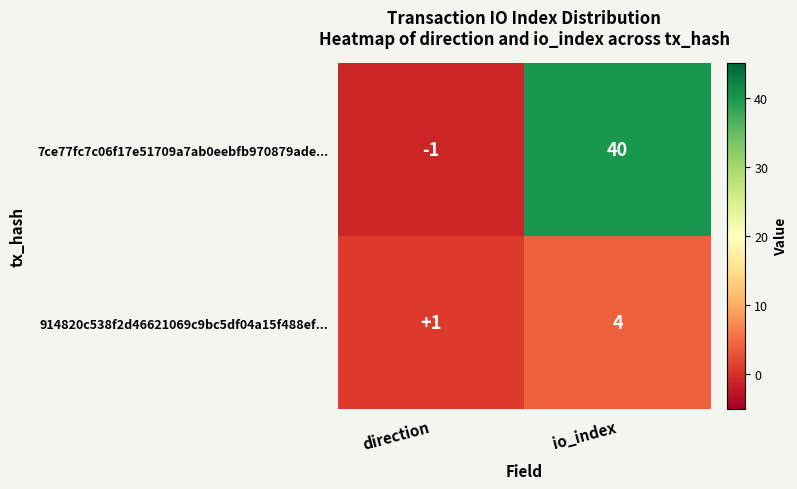

At how many categories does at least one series exceed 12?

1